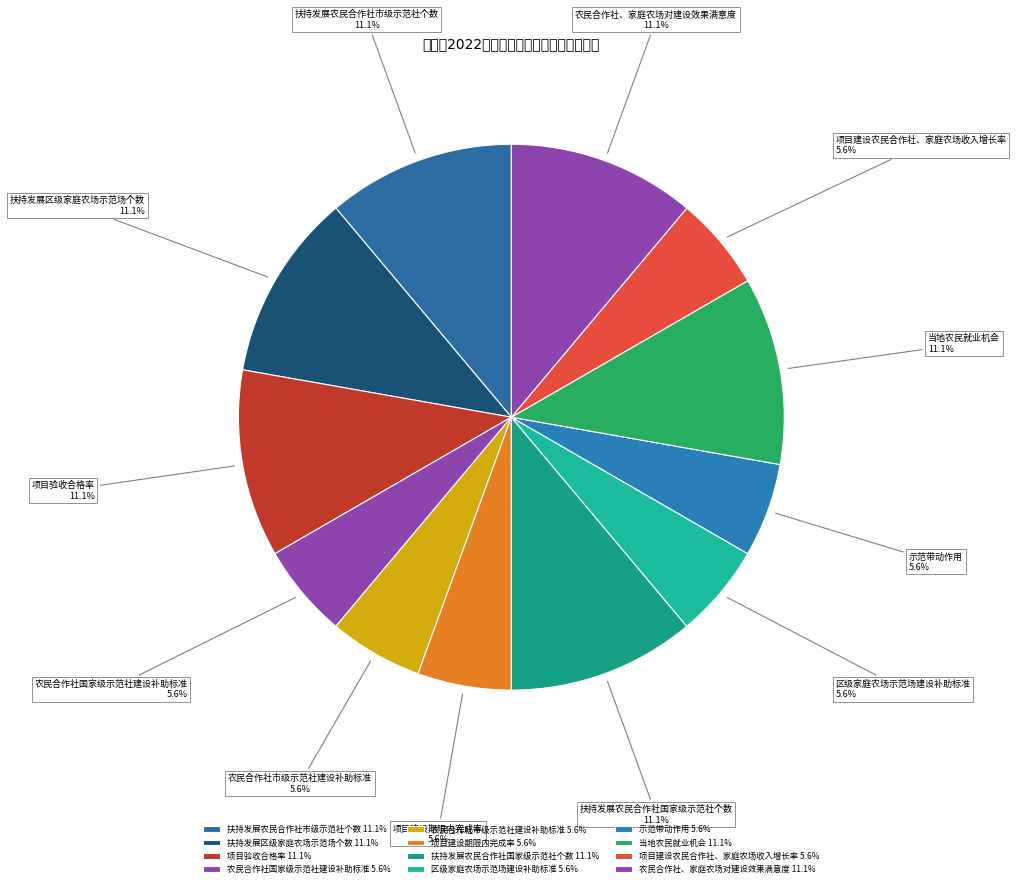

Is there a majority slice in this chart?

No